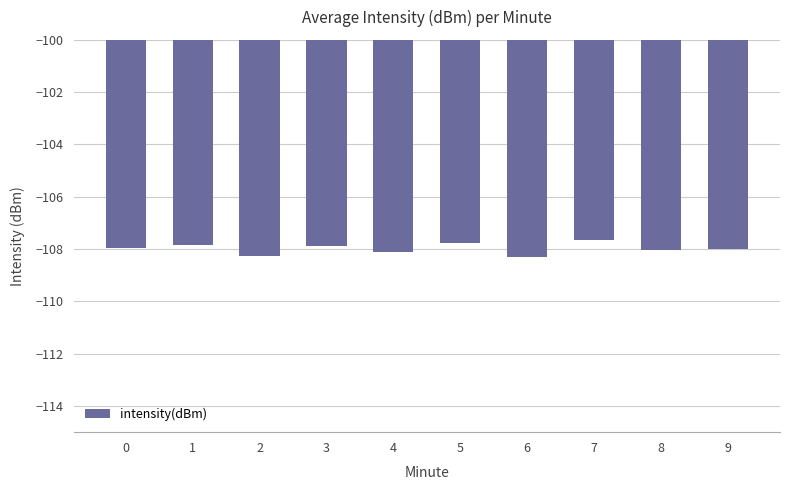

What is the sum of all values?

-1079.8